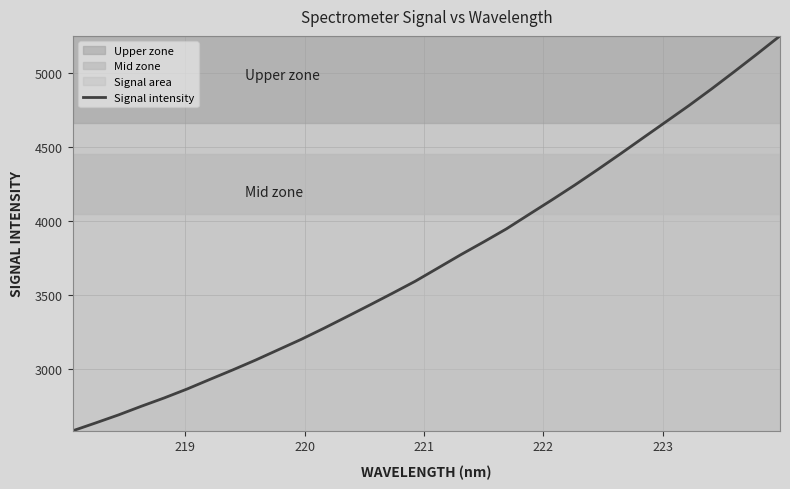

What is the difference between the second highest and second lowest values?

2499.1